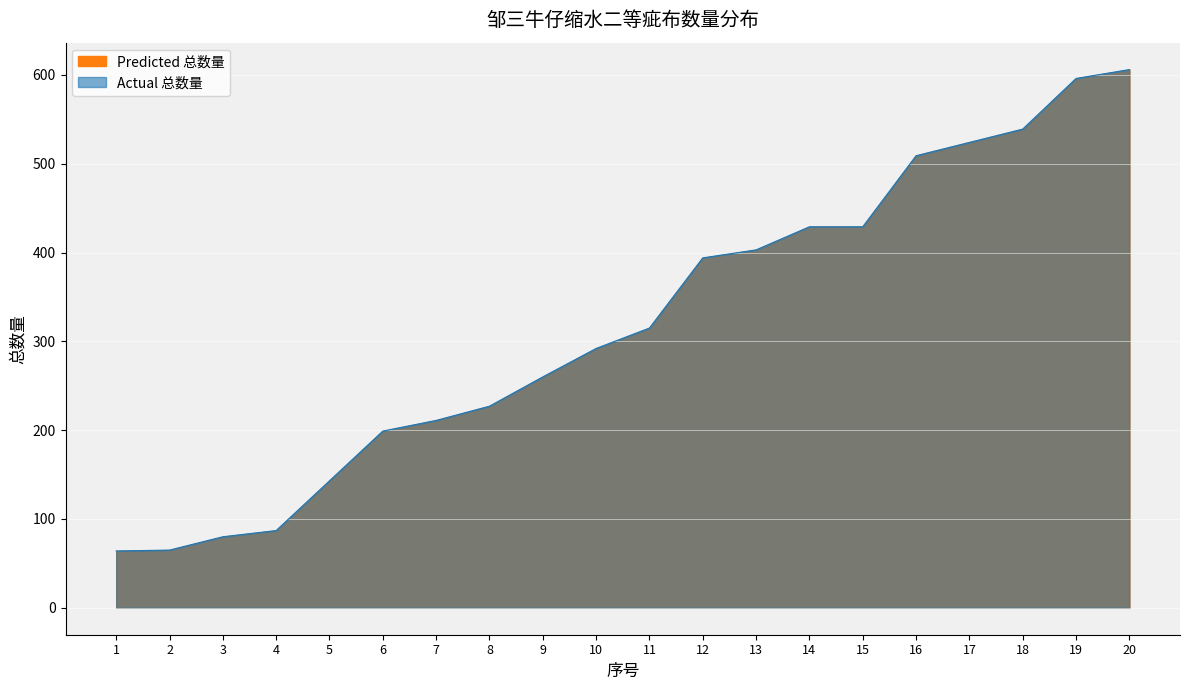

At which category does the chart reach its minimum across all series?

1